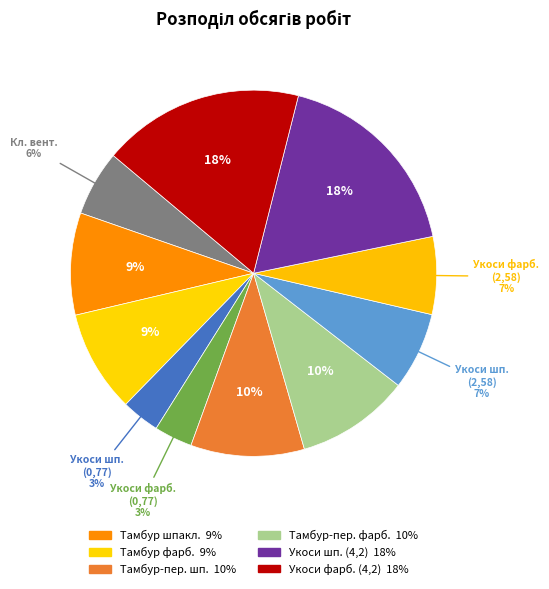

How many slices are in this pie chart?

11